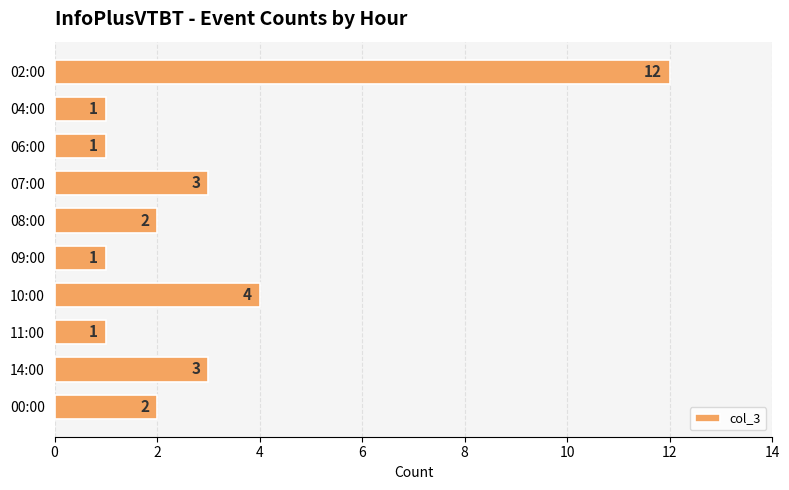

What is the difference between the maximum and second lowest values?

11